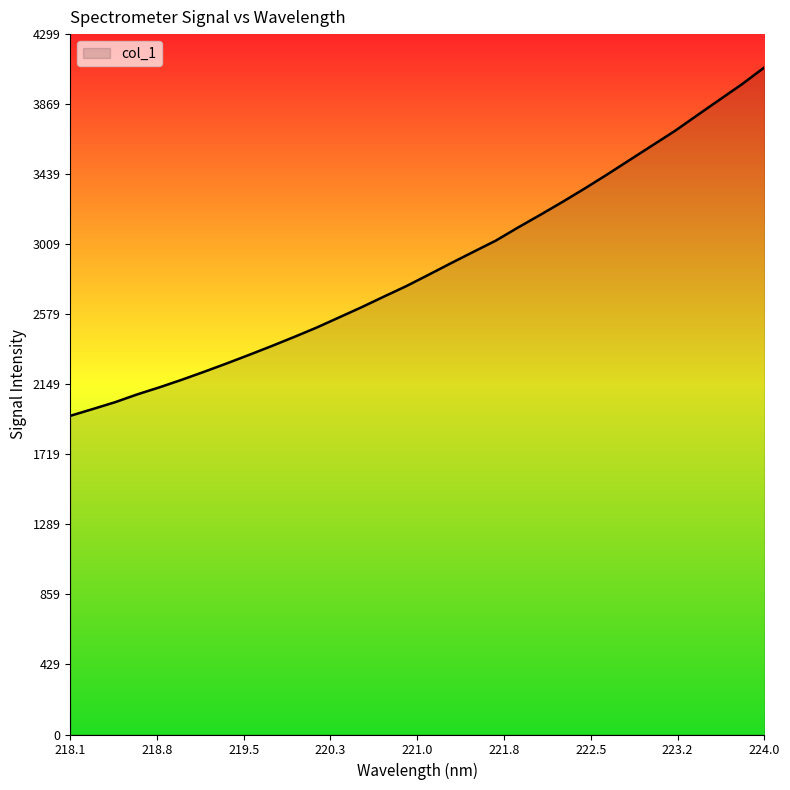

What is the difference between the maximum and minimum values?

2138.9